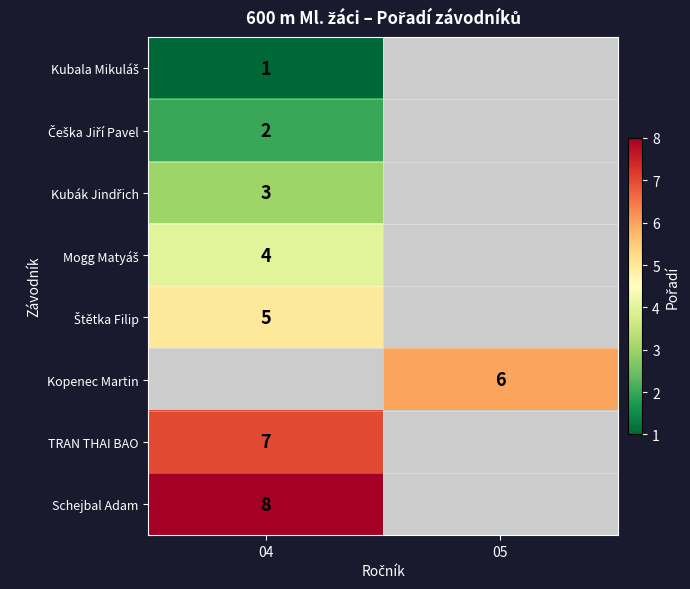

The Kopenec Martin series shows 1 at 05. True or false?

False